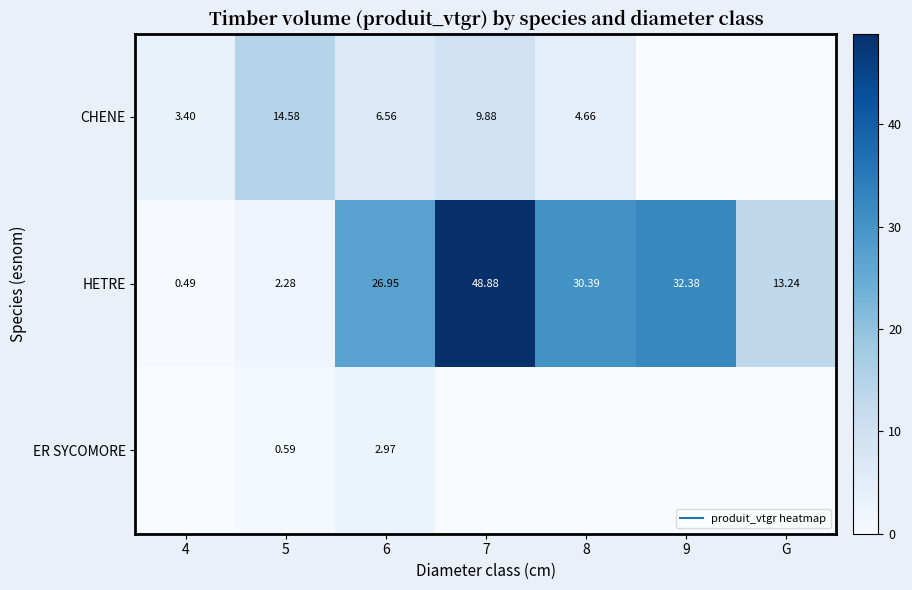

Rank the series at 4 from lowest to highest value.

ER SYCOMORE, HETRE, CHENE